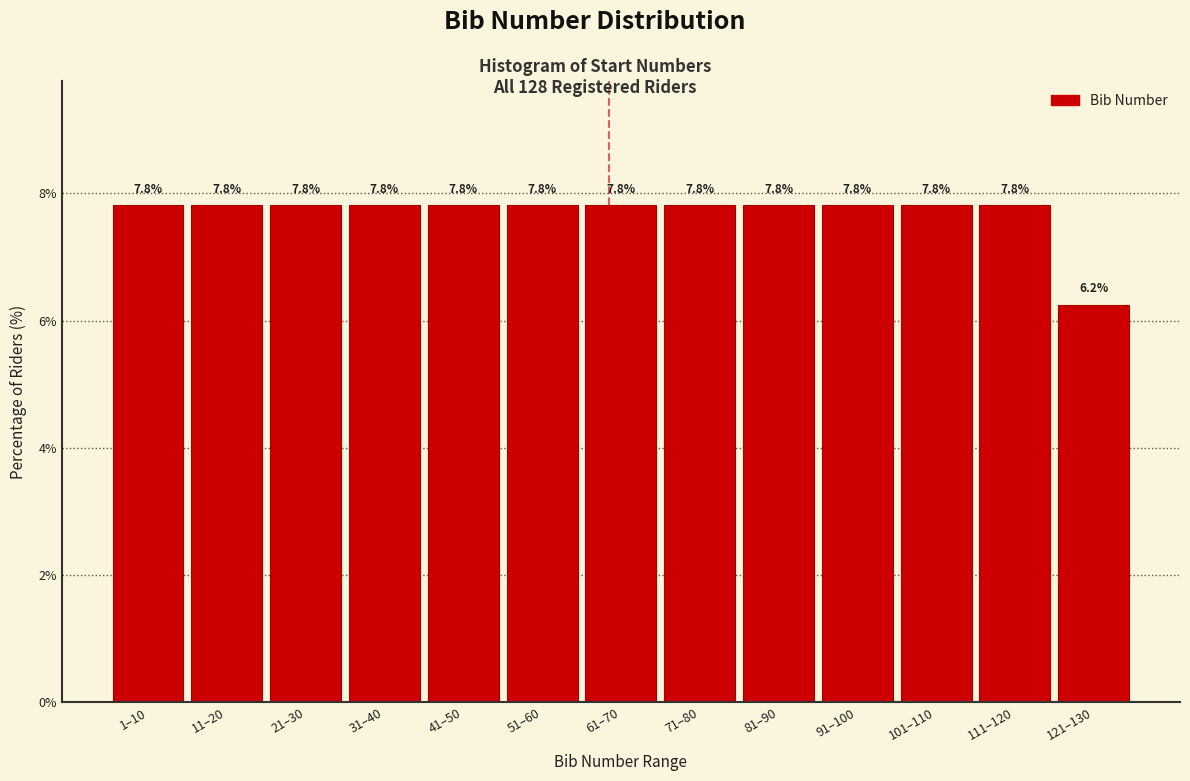

What is the ratio of the value at 1–10 to the value at 21–30?

1.0